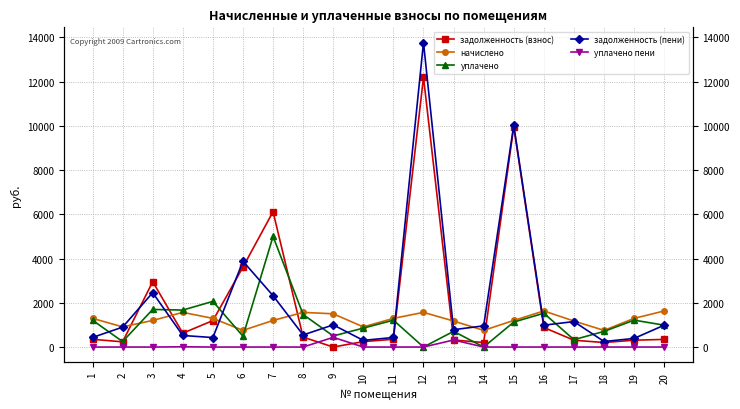

Rank the series by their maximum value, from highest to lowest.

задолженность (пени), задолженность (взнос), уплачено, начислено, уплачено пени